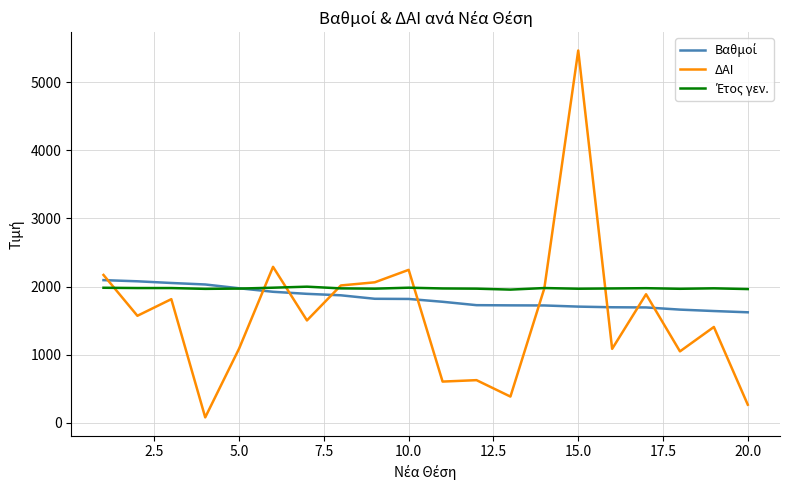

Which series has the largest range (max minus min)?

ΔΑΙ